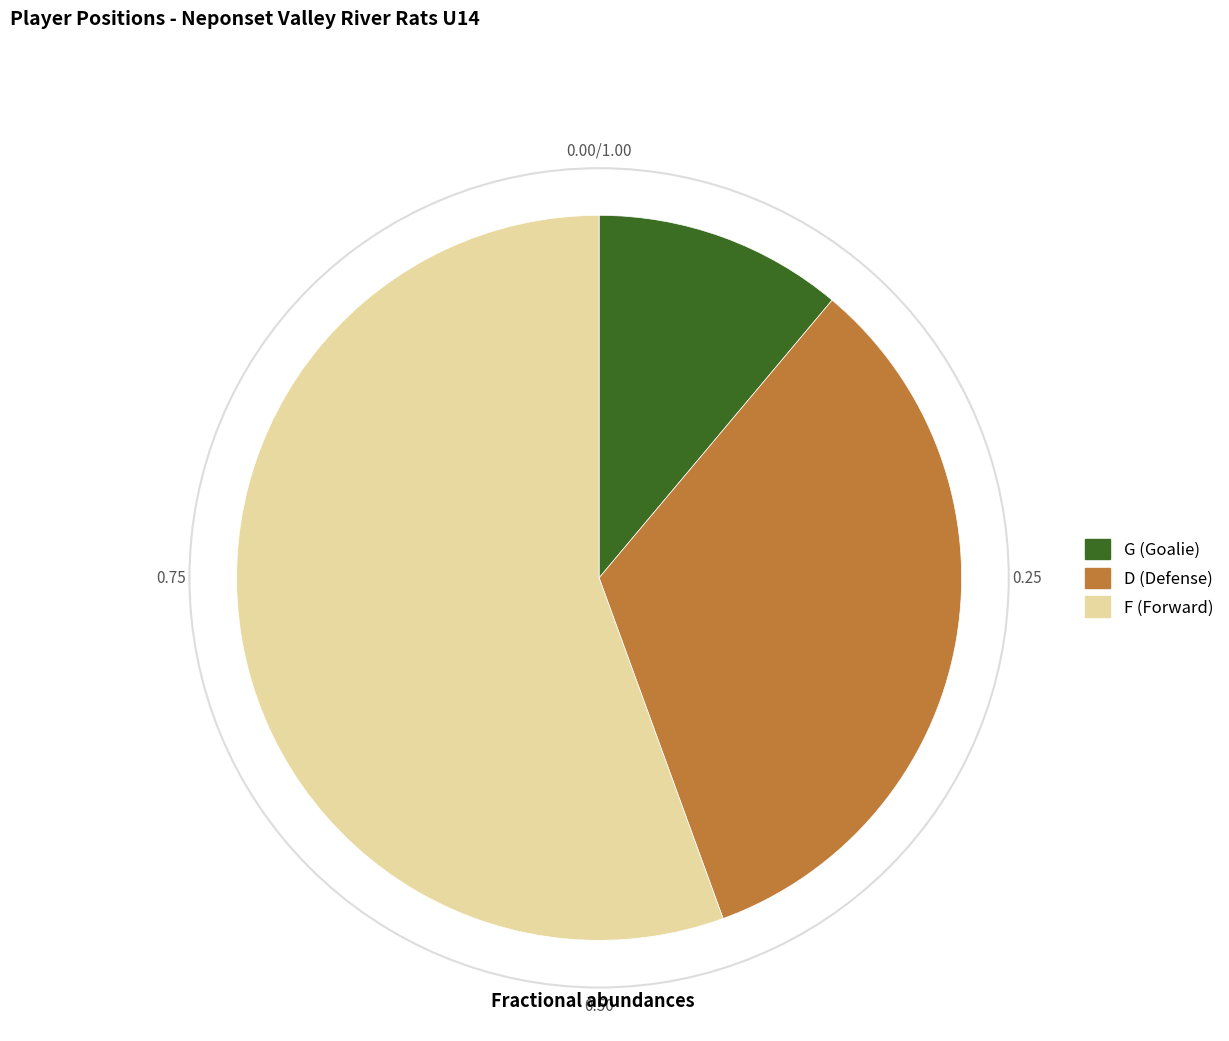

Is the sum of D and G greater than half?

No